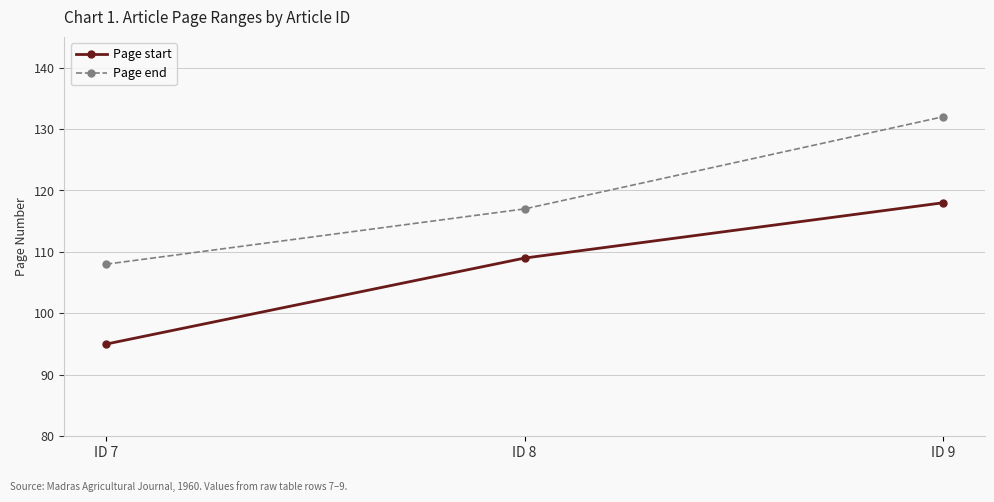

What are all the series names shown in the legend?

Page start, Page end